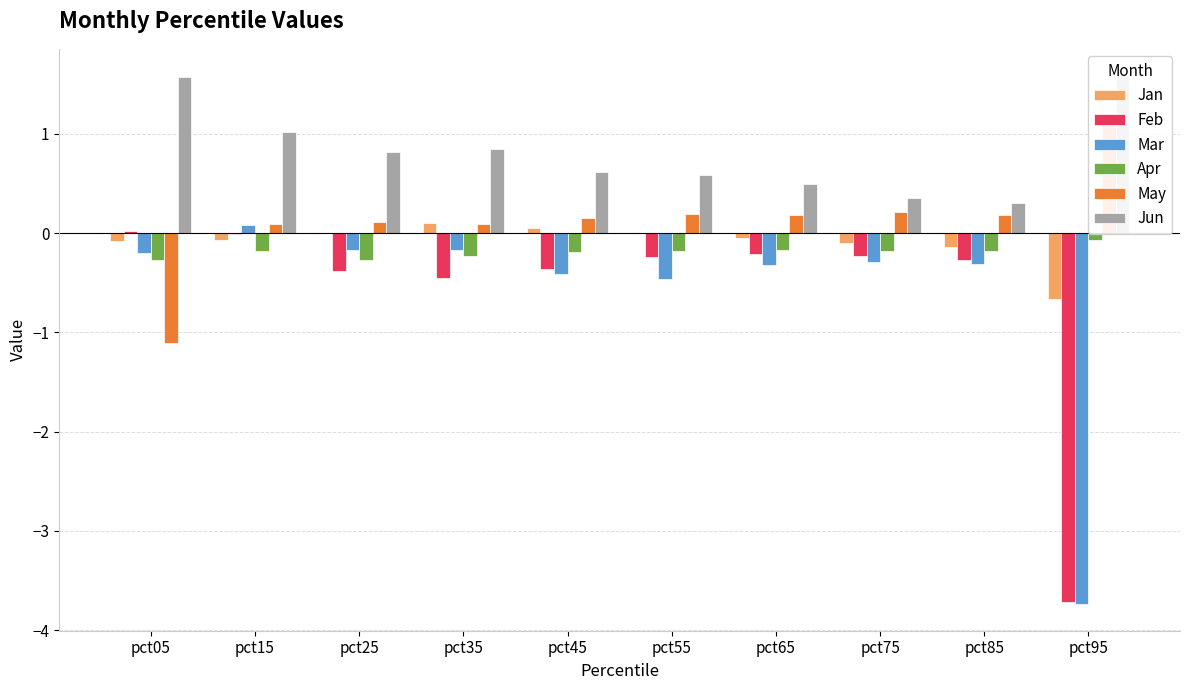

What is the minimum value shown in the chart?

-3.7